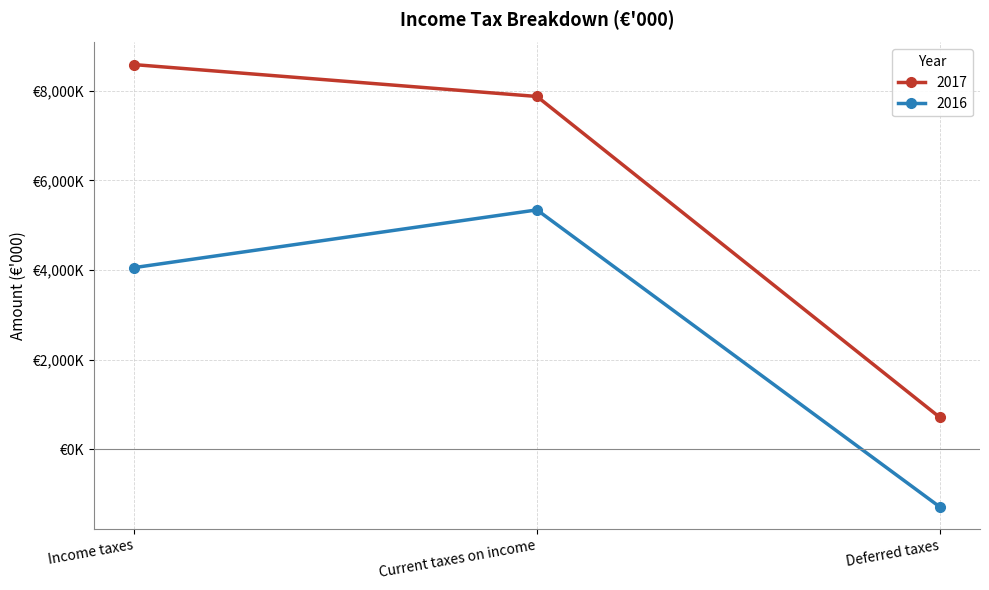

Rank the series at Income taxes from highest to lowest value.

2017, 2016